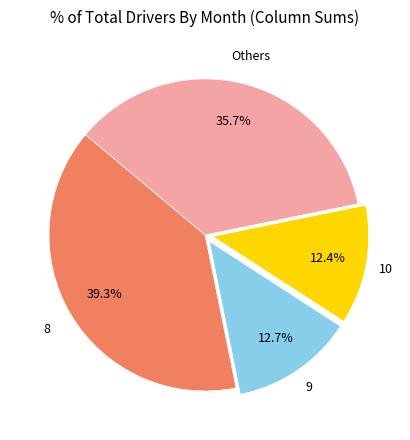

Do 10 and Others together represent more than half of the pie?

No